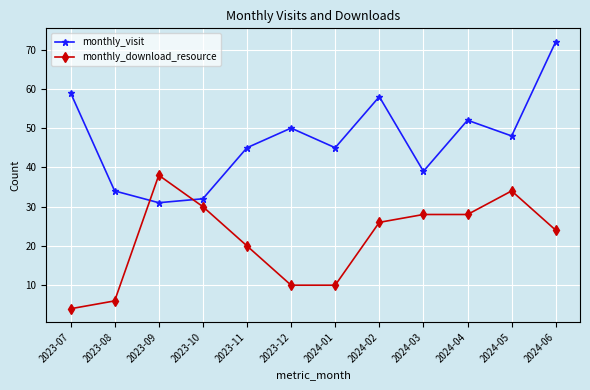

What is the difference between the highest and lowest values at 2023-07?

55